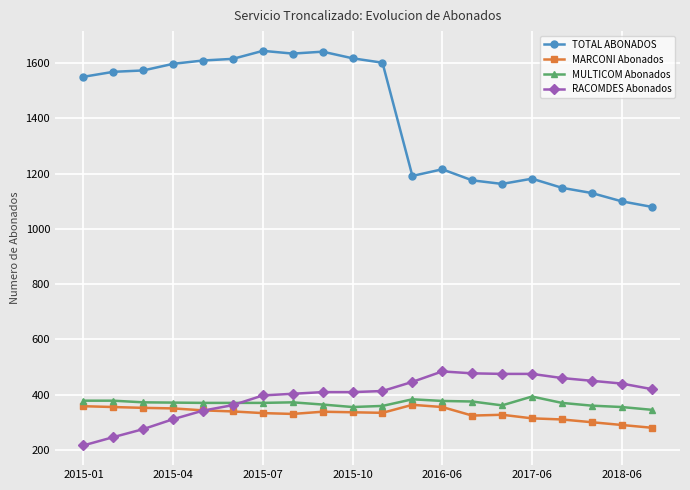

What is the value of the MULTICOM Abonados point at the 4th from the left?

371